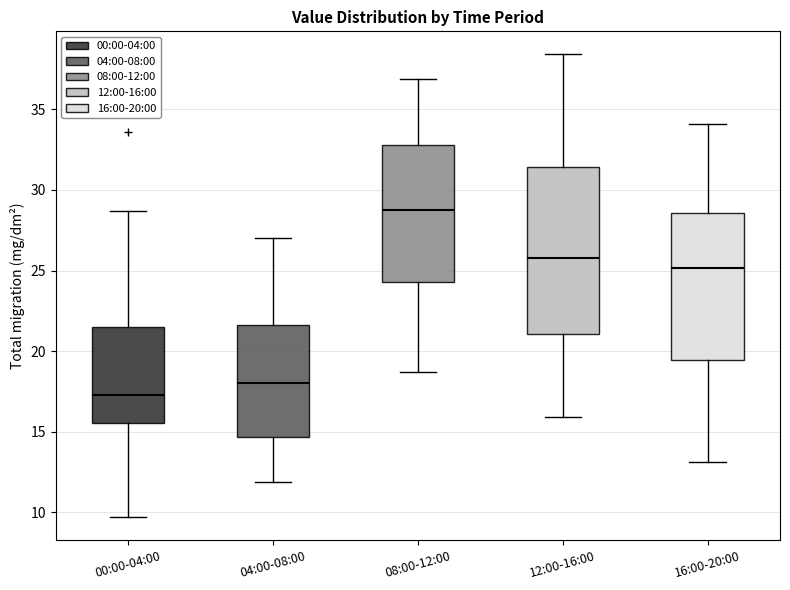

Comparing the boxes themselves (not the whiskers), which one is the tallest?

12:00-16:00